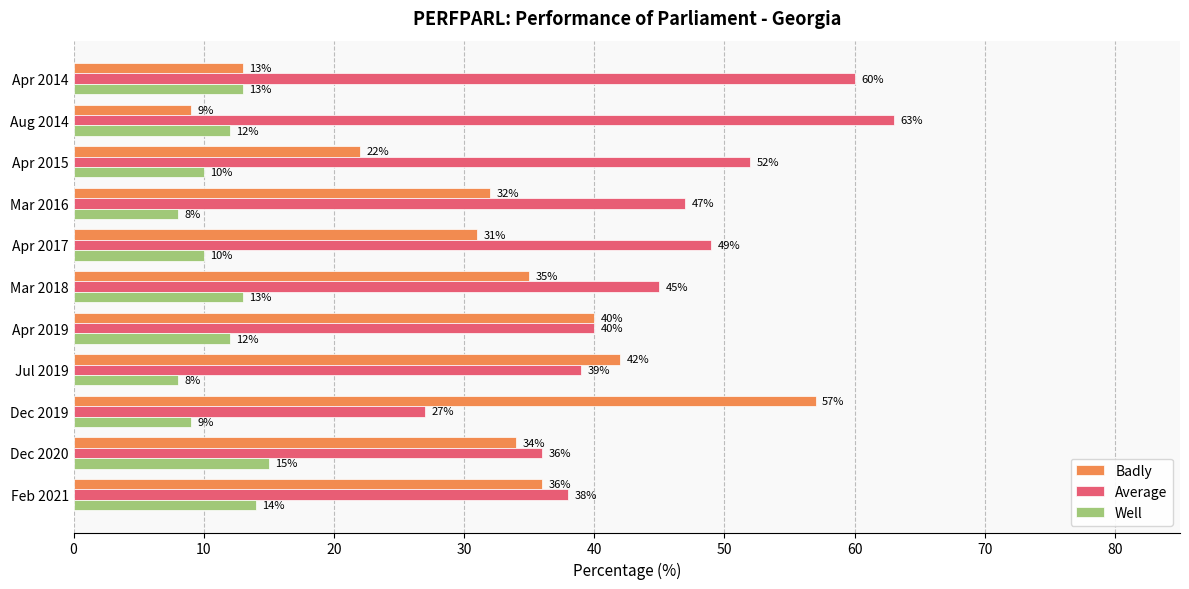

What is the minimum value for Average?

27